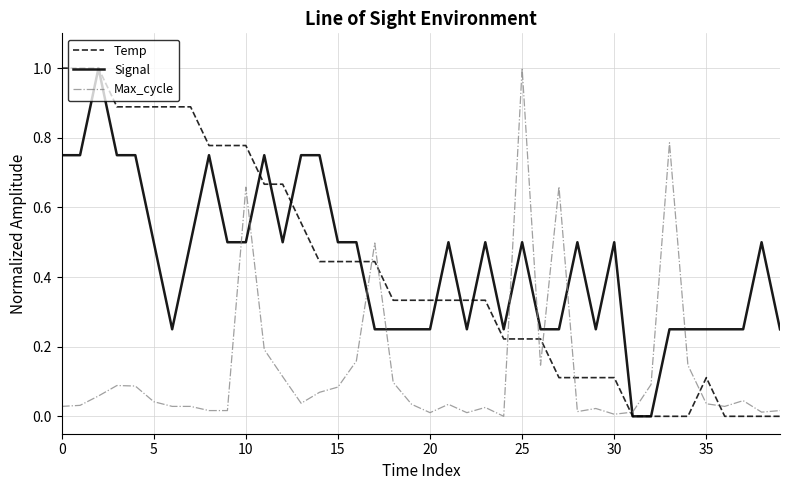

How many intersections are there between Signal and Max_cycle?

10